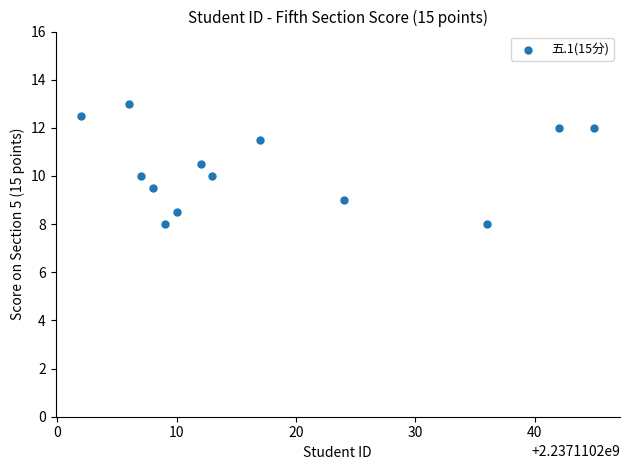

What is the range of X values (max minus min)?

43.0